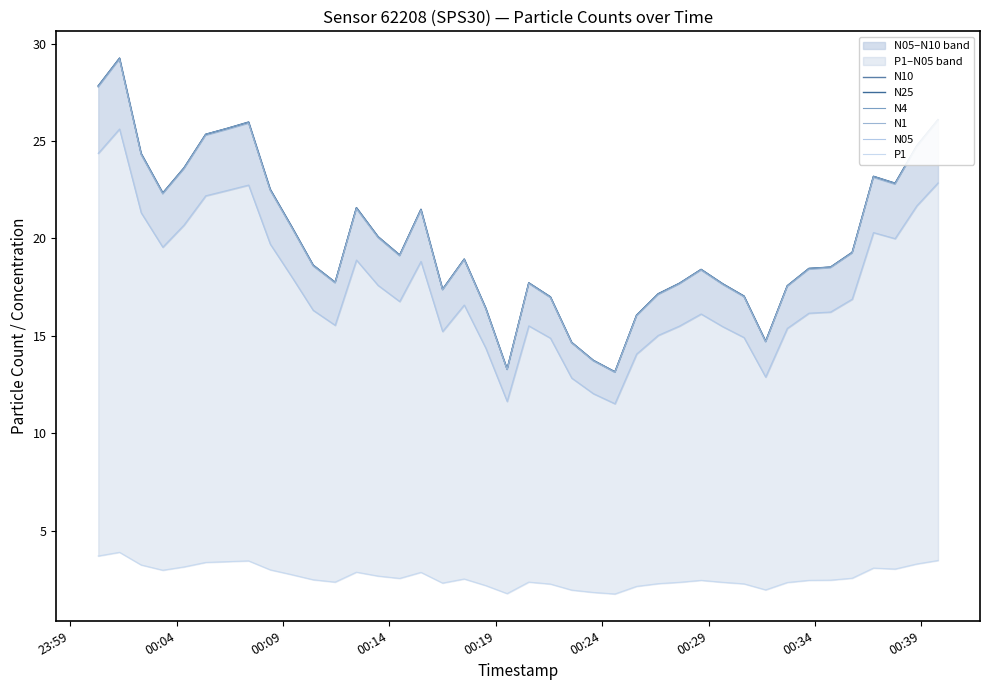

Which series has the widest spread of values?

N10